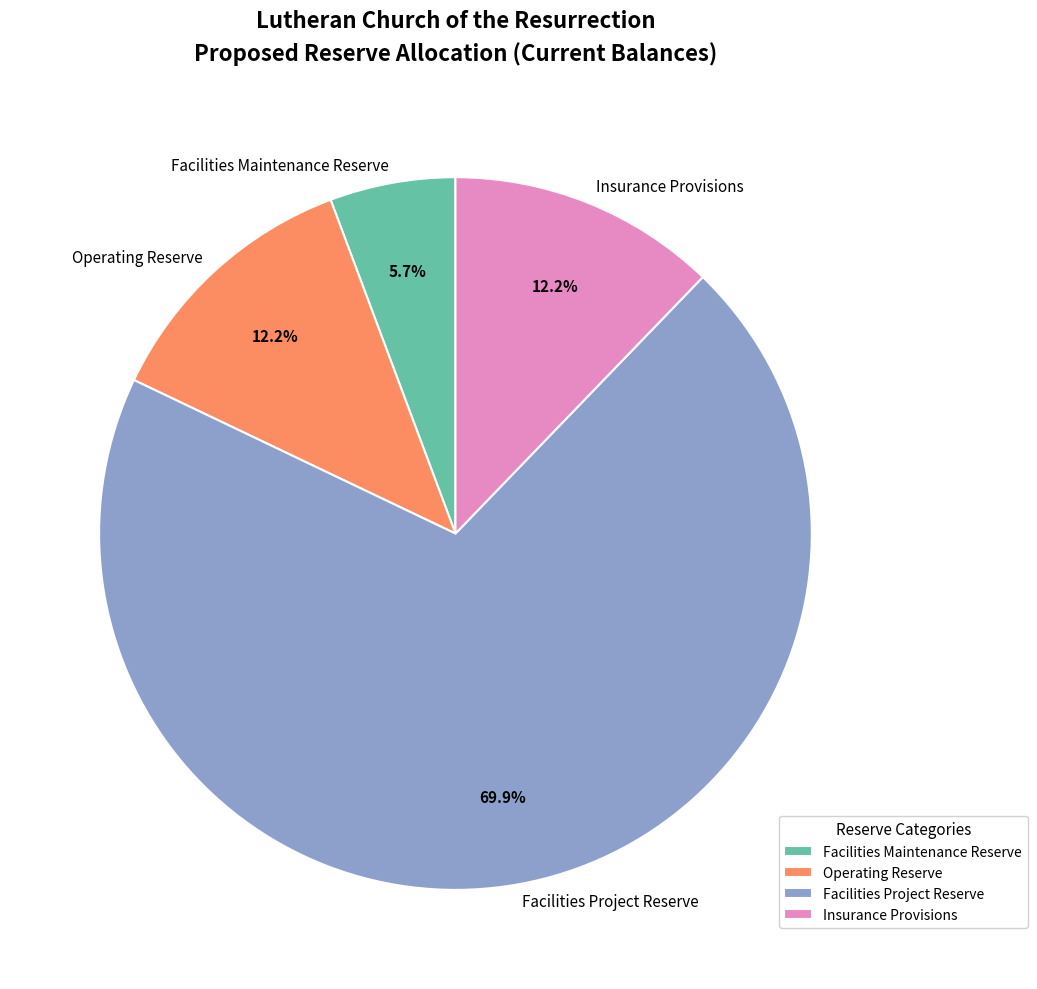

What is the total percentage of Facilities Project Reserve and Facilities Maintenance Reserve?

75.6%